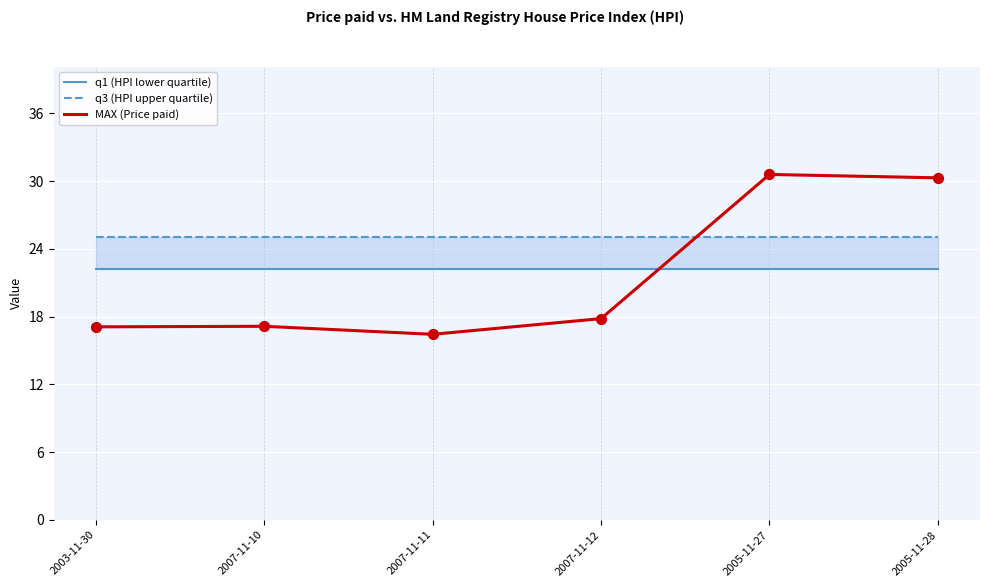

Which series contains the lowest Y value?

MAX (Price paid)